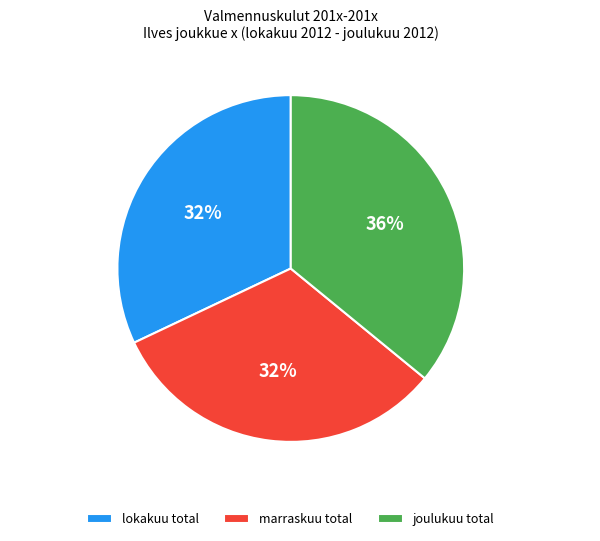

Combined, do lokakuu total and joulukuu total account for over 50%?

Yes